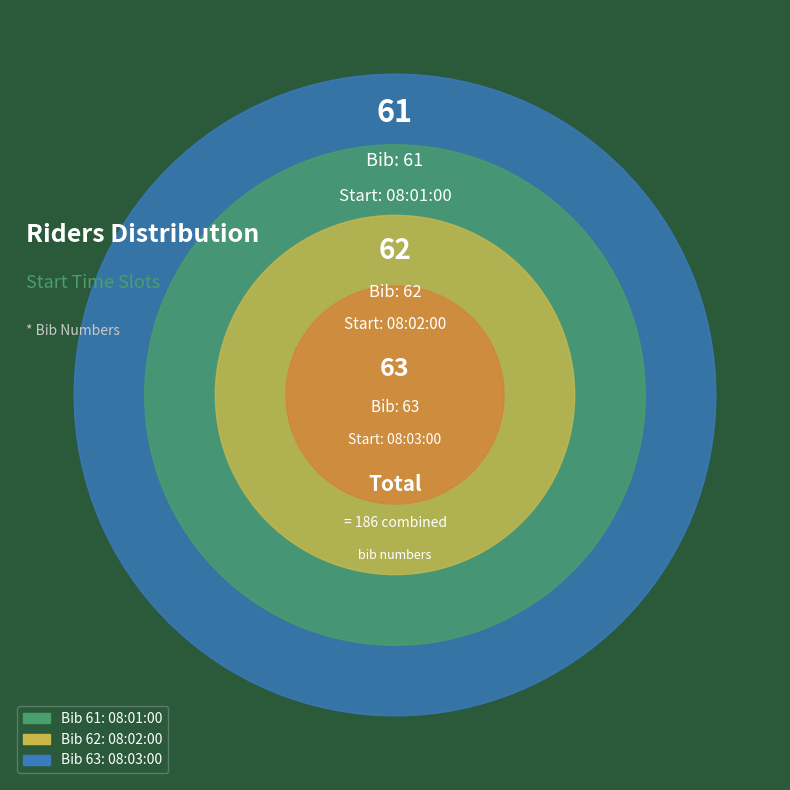

Does 08:02:00 account for over 50% of the chart?

No